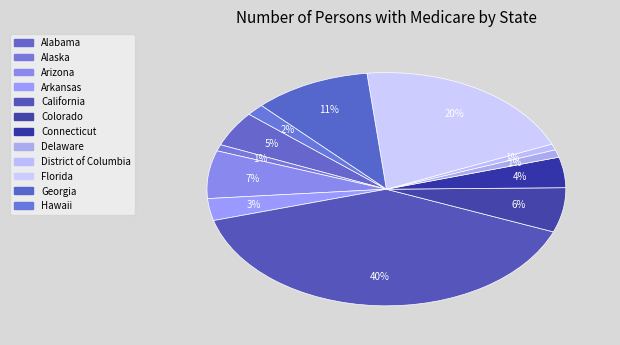

Does Arkansas represent more than half of the total?

No